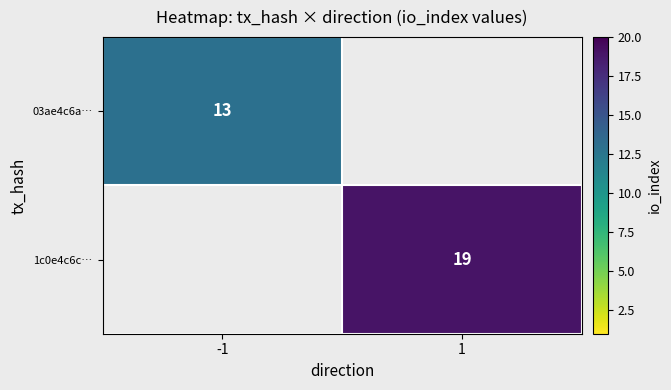

The value of 03ae4c6a… at -1 is 3. True or false?

False